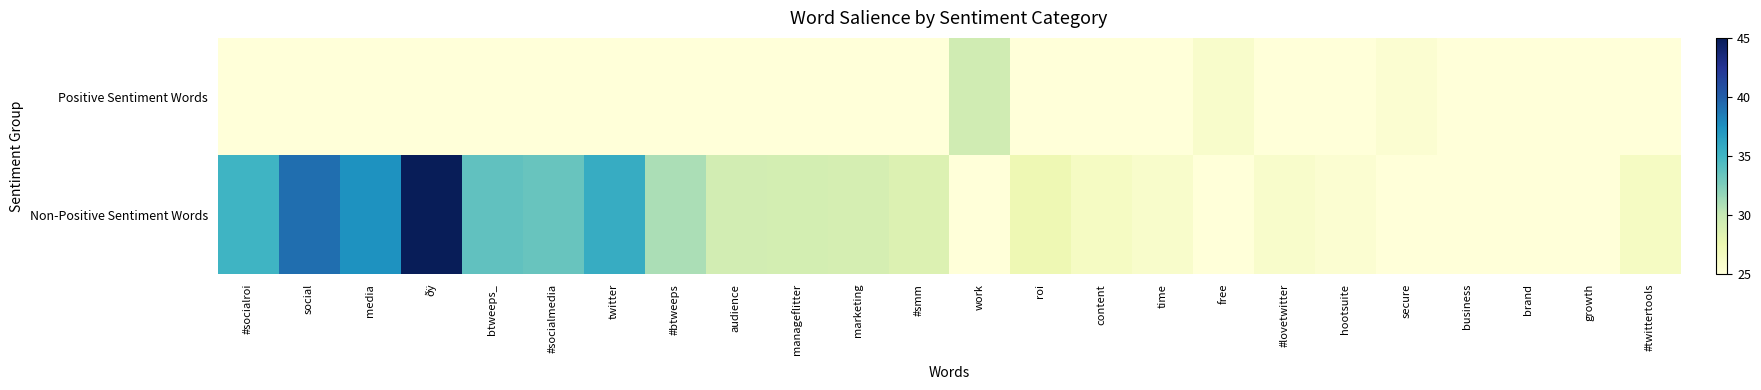

Reading left to right, extract all data points from this chart.

Positive Sentiment Words: #socialroi=25.0	social=25.0	media=25.0	ðÿ=25.0	btweeps_=25.0	#socialmedia=25.0	twitter=25.0	#btweeps=25.0	audience=25.0	manageflitter=25.0	marketing=25.0	#smm=25.0	work=29.4	roi=25.0	content=25.0	time=25.0	free=25.9	#lovetwitter=25.0	hootsuite=25.0	secure=25.5	business=25.0	brand=25.0	growth=25.0	#twittertools=25.0
Non-Positive Sentiment Words: #socialroi=35.1	social=39.2	media=37.4	ðÿ=45.0	btweeps_=33.7	#socialmedia=33.4	twitter=35.7	#btweeps=31.0	audience=29.3	manageflitter=29.2	marketing=29.1	#smm=28.6	work=25.0	roi=27.3	content=26.4	time=25.9	free=25.0	#lovetwitter=25.9	hootsuite=25.5	secure=25.0	business=25.0	brand=25.0	growth=25.0	#twittertools=26.4